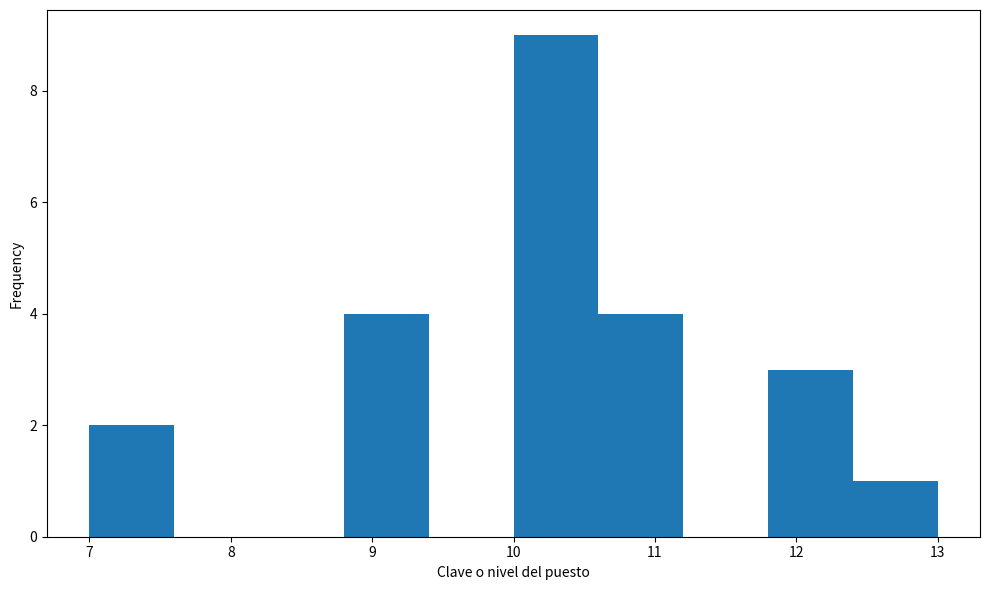

Reading left to right, transcribe this chart: for each bar, give the range it covers on the x-axis and its height. The values are not printed on the chart, so give them approximately, as read against the axis.

7.0 to 7.6: 2
7.6 to 8.2: 0
8.2 to 8.8: 0
8.8 to 9.4: 4
9.4 to 10.0: 0
10.0 to 10.6: 9
10.6 to 11.2: 4
11.2 to 11.8: 0
11.8 to 12.4: 3
12.4 to 13.0: 1